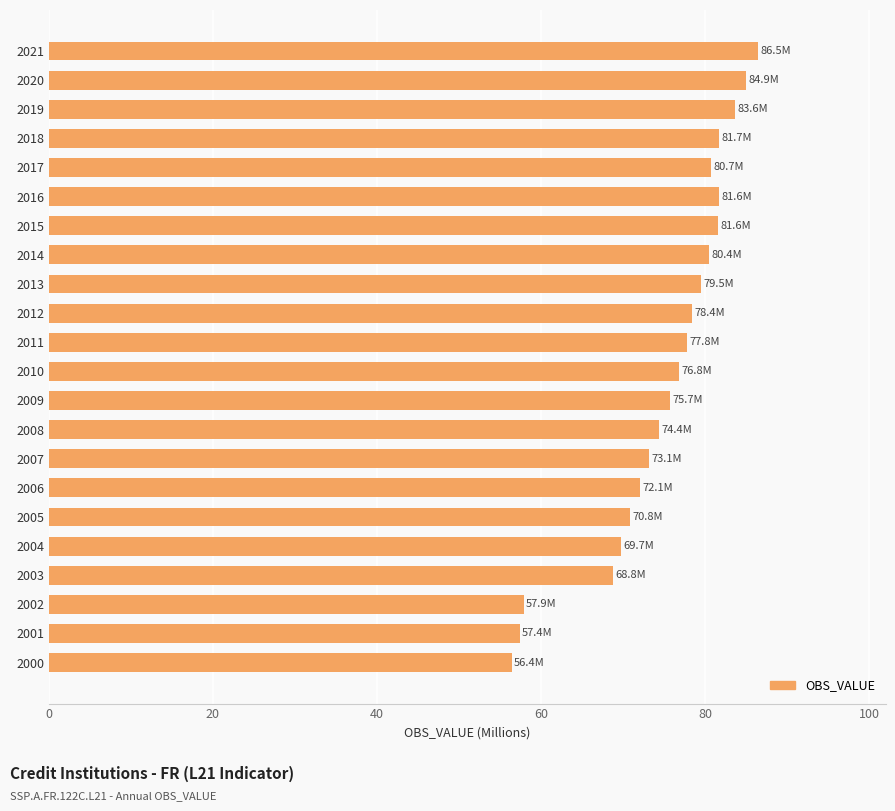

What is the difference between the maximum and minimum values?

30.1